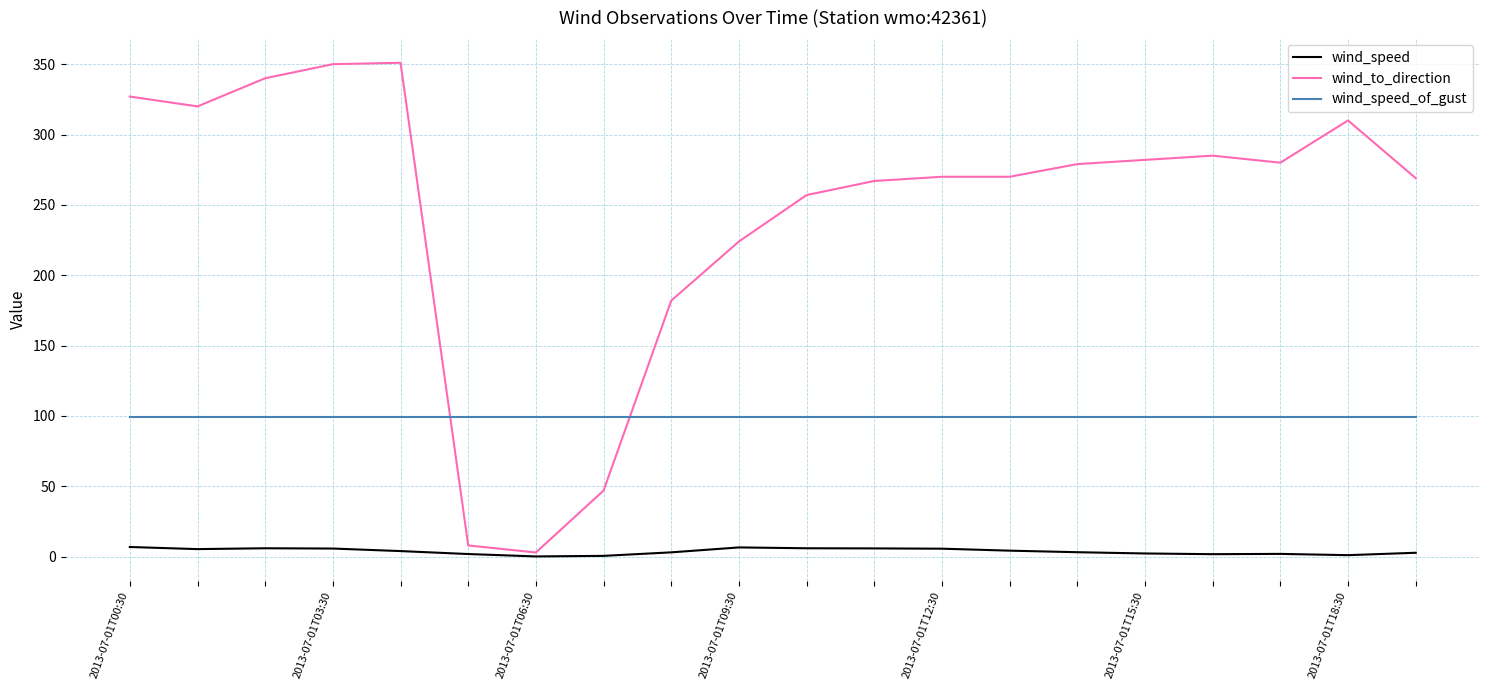

Which series has the largest range (max minus min)?

wind_to_direction